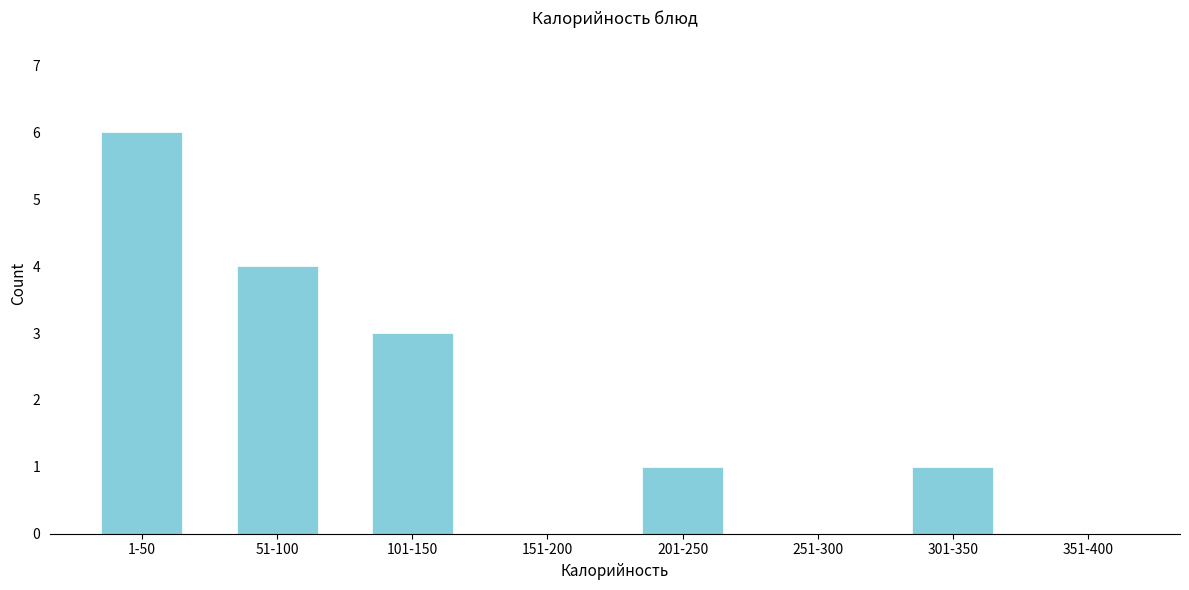

Reading left to right, transcribe all the data shown in this chart.

1-50=6	51-100=4	101-150=3	151-200=0	201-250=1	251-300=0	301-350=1	351-400=0